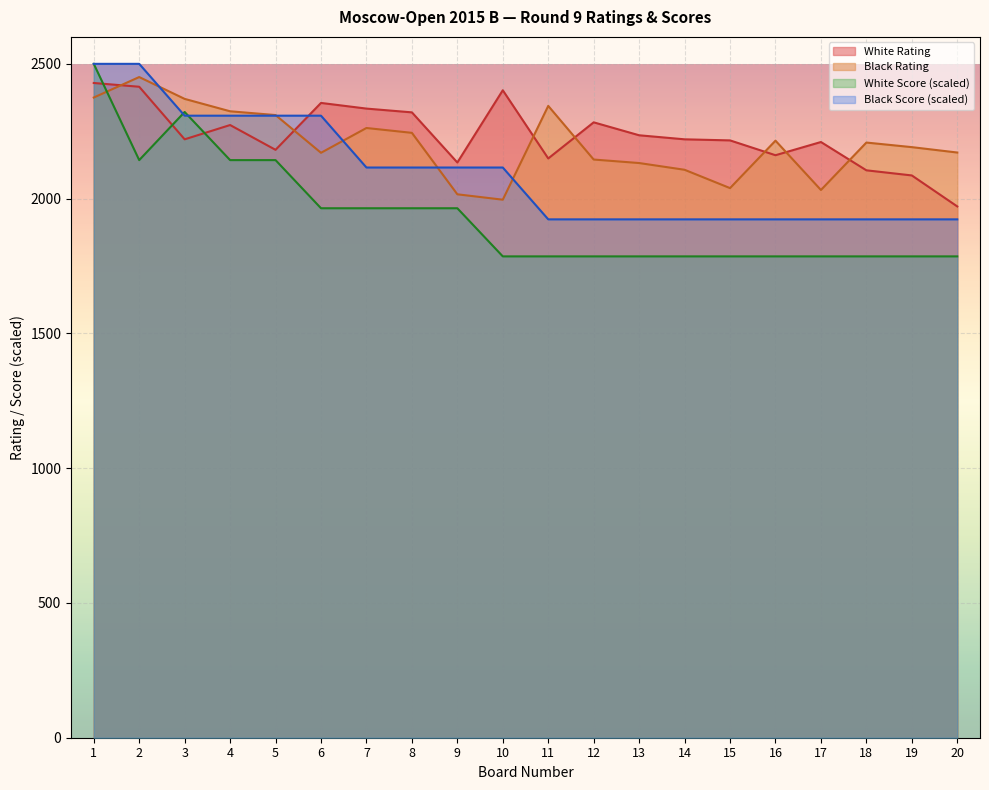

Reading left to right, extract all data points from this chart.

White Rating: 1=2429.0	2=2415.0	3=2220.0	4=2273.0	5=2181.0	6=2355.0	7=2334.0	8=2320.0	9=2134.0	10=2402.0	11=2149.0	12=2283.0	13=2235.0	14=2220.0	15=2216.0	16=2161.0	17=2210.0	18=2105.0	19=2086.0	20=1971.0
Black Rating: 1=2375.0	2=2451.0	3=2370.0	4=2324.0	5=2310.0	6=2170.0	7=2262.0	8=2244.0	9=2016.0	10=1996.0	11=2344.0	12=2145.0	13=2132.0	14=2107.0	15=2039.0	16=2215.0	17=2032.0	18=2208.0	19=2191.0	20=2171.0
White Score: 1=2500.0	2=2142.9	3=2321.4	4=2142.9	5=2142.9	6=1964.3	7=1964.3	8=1964.3	9=1964.3	10=1785.7	11=1785.7	12=1785.7	13=1785.7	14=1785.7	15=1785.7	16=1785.7	17=1785.7	18=1785.7	19=1785.7	20=1785.7
Black Score: 1=2500.0	2=2500.0	3=2307.7	4=2307.7	5=2307.7	6=2307.7	7=2115.4	8=2115.4	9=2115.4	10=2115.4	11=1923.1	12=1923.1	13=1923.1	14=1923.1	15=1923.1	16=1923.1	17=1923.1	18=1923.1	19=1923.1	20=1923.1